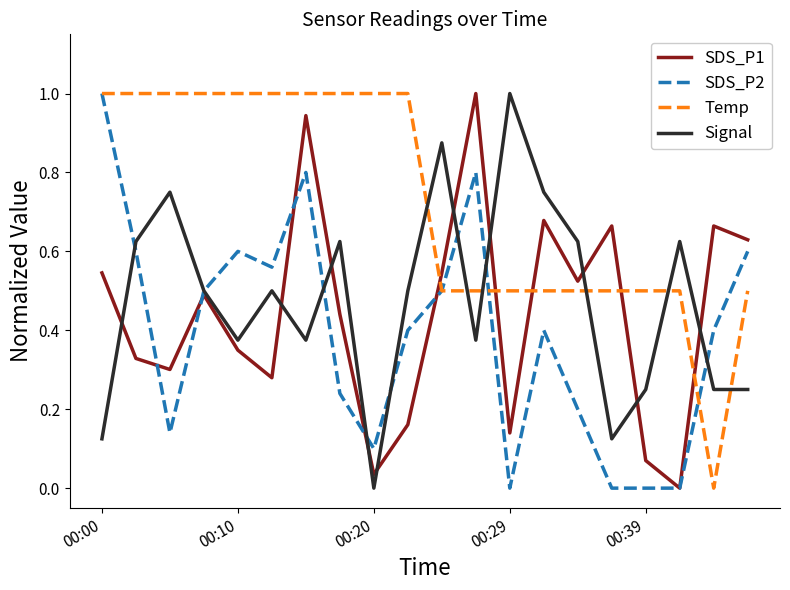

What is the greatest value displayed?

1.0